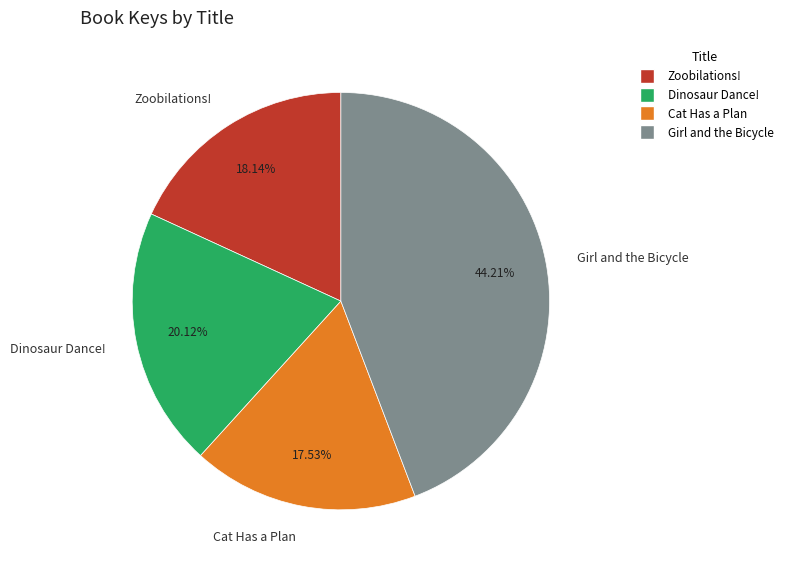

Does Girl and the Bicycle account for over 50% of the chart?

No